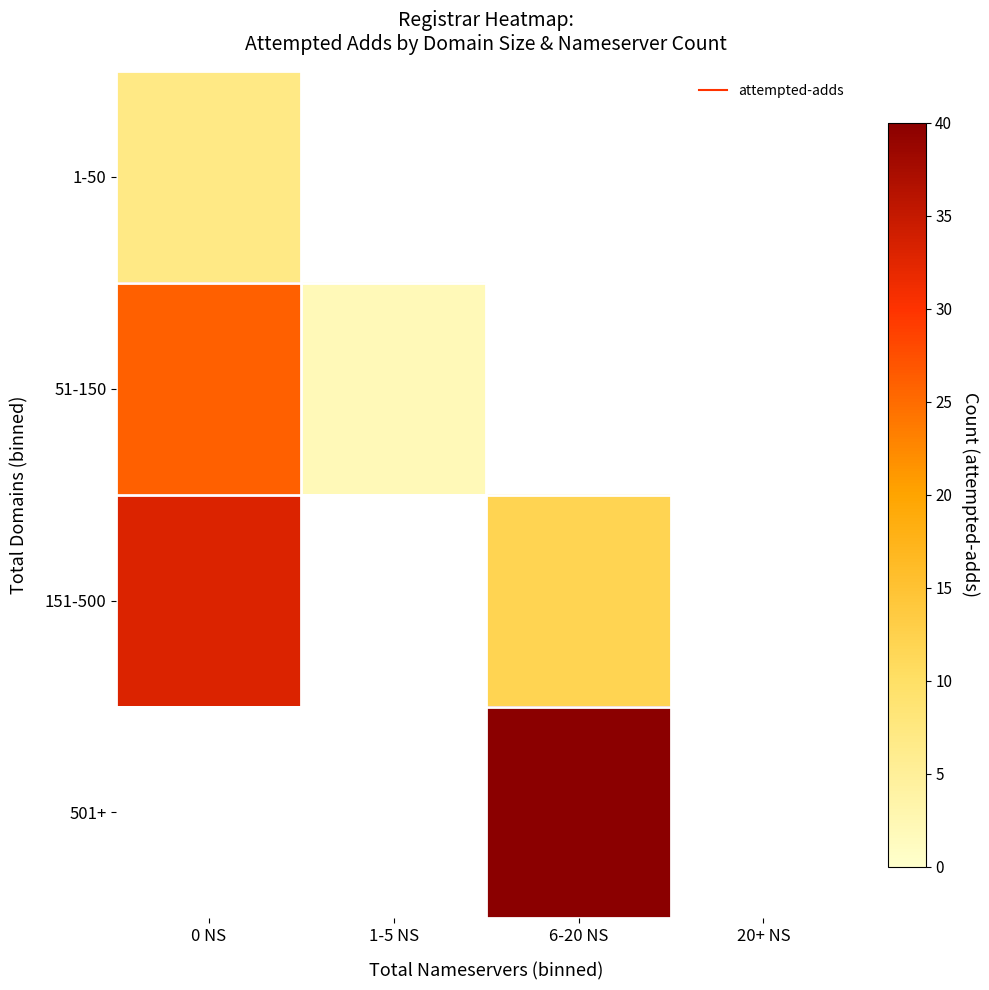

The value of 501+ at 6-20 NS is 40.0. True or false?

True